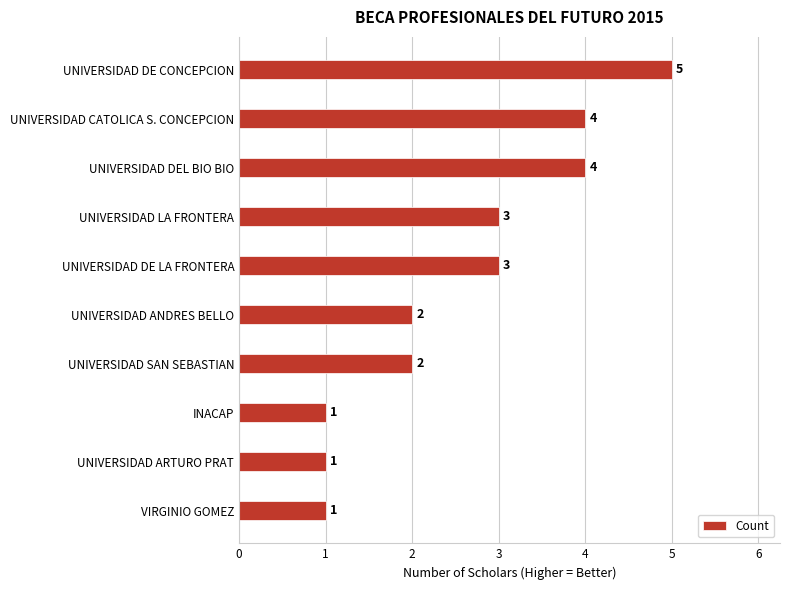

Reading bottom to top, extract all data points from this chart.

VIRGINIO GOMEZ=1	UNIVERSIDAD ARTURO PRAT=1	INACAP=1	UNIVERSIDAD SAN SEBASTIAN=2	UNIVERSIDAD ANDRES BELLO=2	UNIVERSIDAD DE LA FRONTERA=3	UNIVERSIDAD LA FRONTERA=3	UNIVERSIDAD DEL BIO BIO=4	UNIVERSIDAD CATOLICA S. CONCEPCION=4	UNIVERSIDAD DE CONCEPCION=5